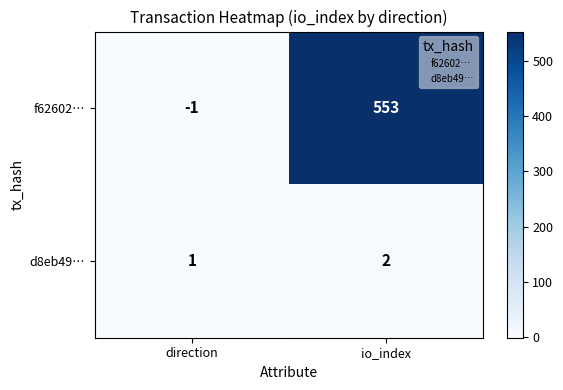

Is it true that d8eb49… equals 1 at direction?

True